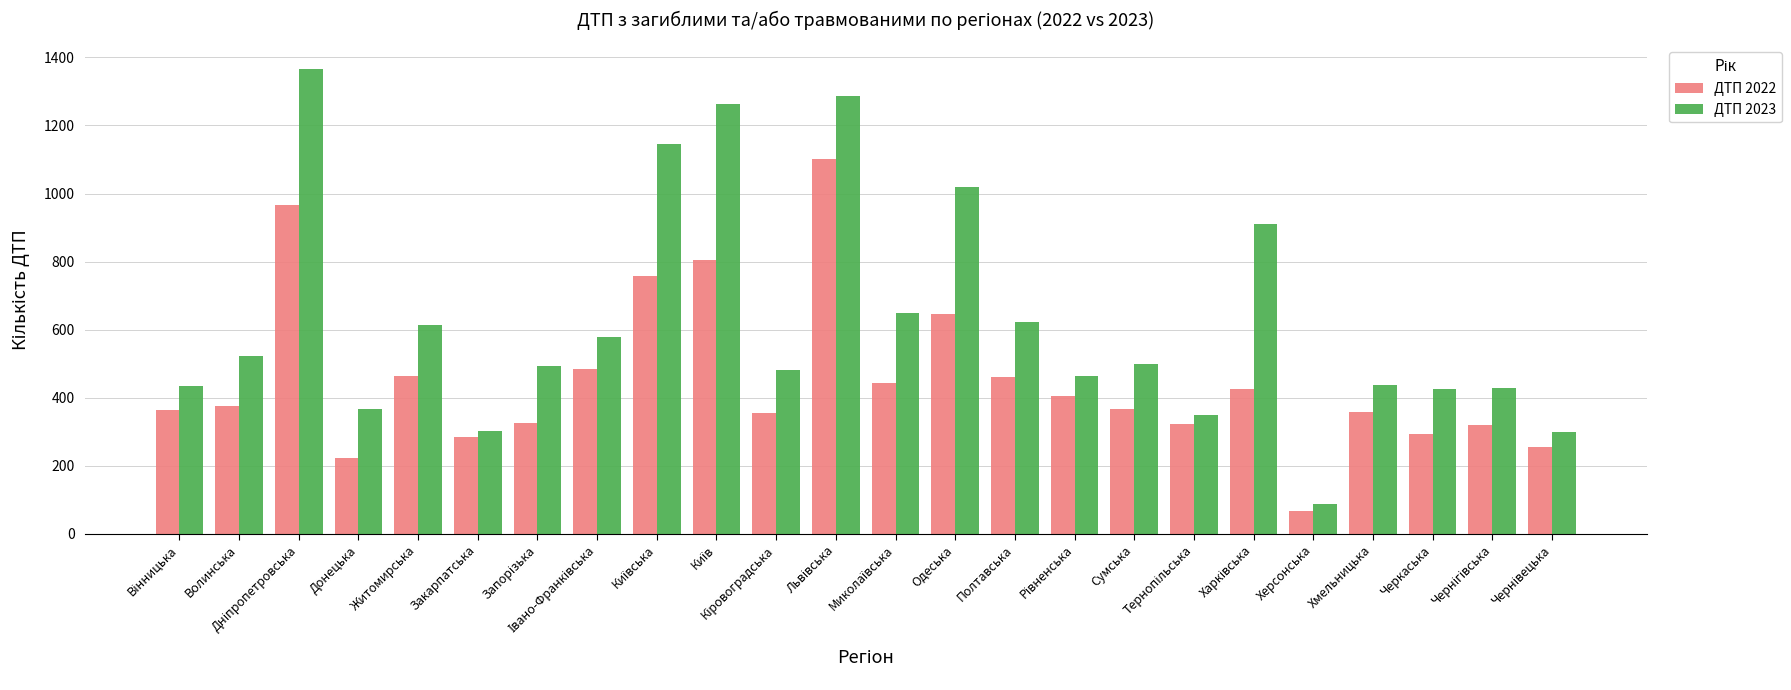

How many bars are there in total?

48